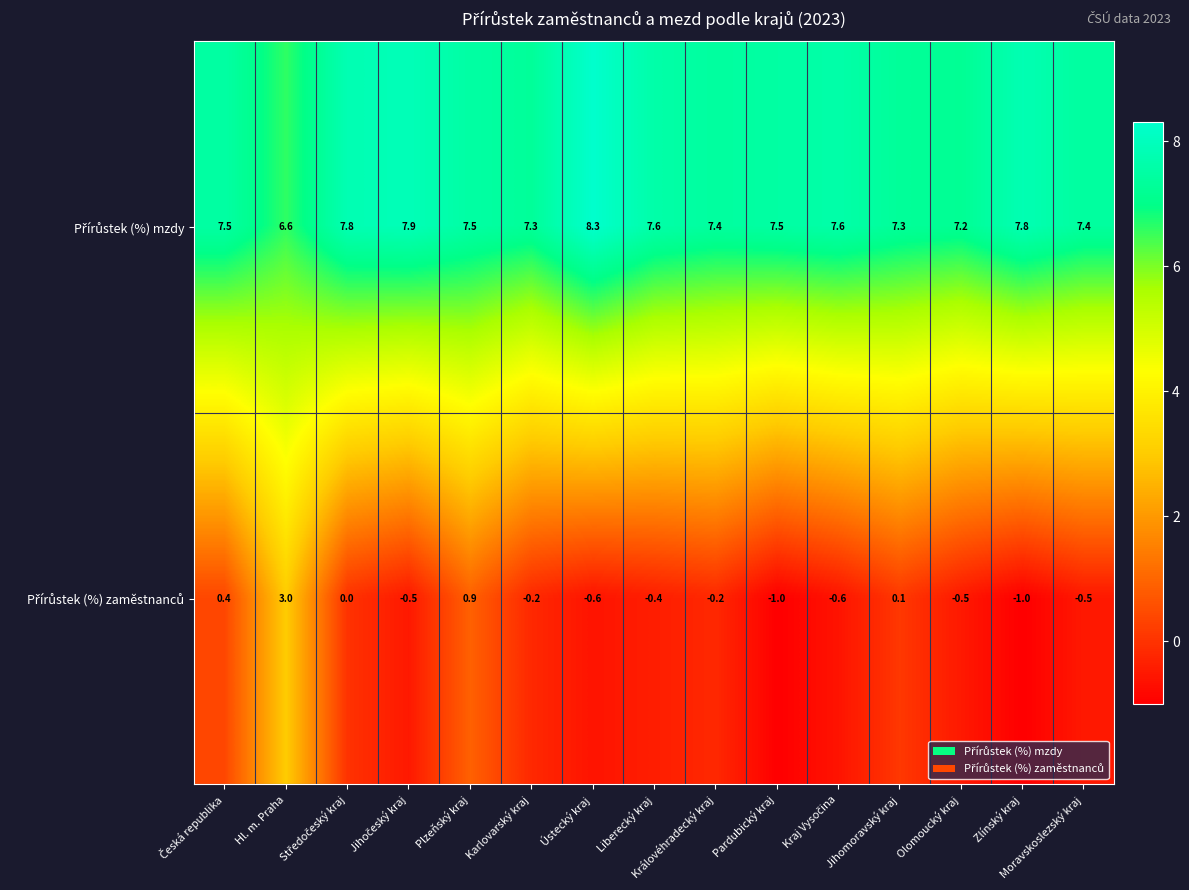

At which category is the sum across all series the highest?

Hl. m. Praha